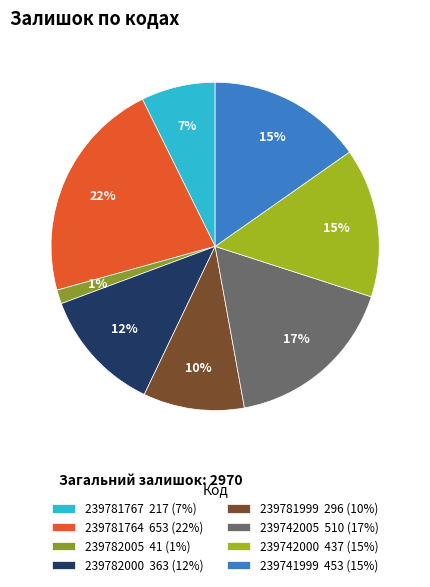

To the nearest percent, what portion does 239782000 represent?

12%